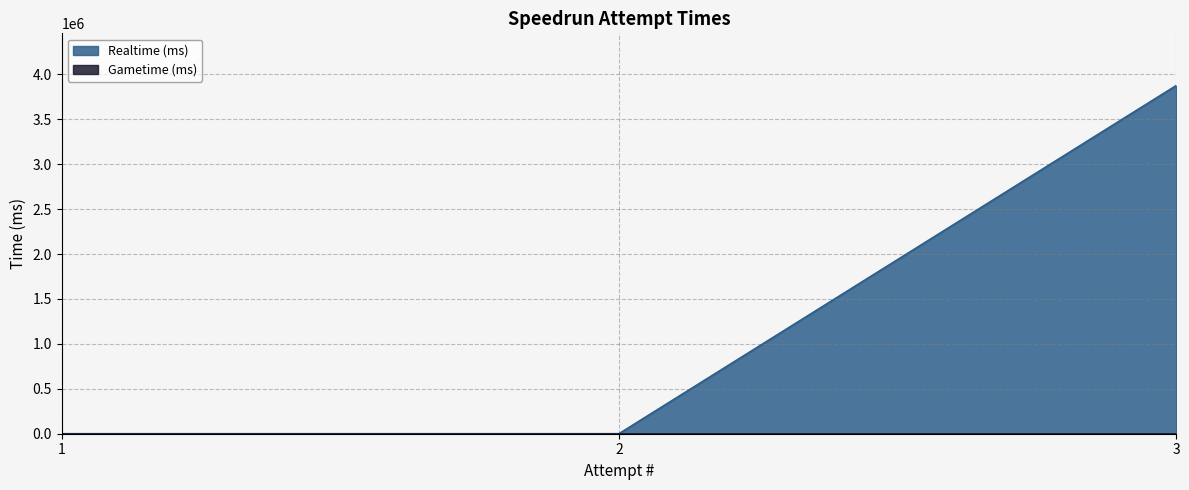

Reading left to right, what are all the values shown in this chart?

1=0	2=0	3=3875081